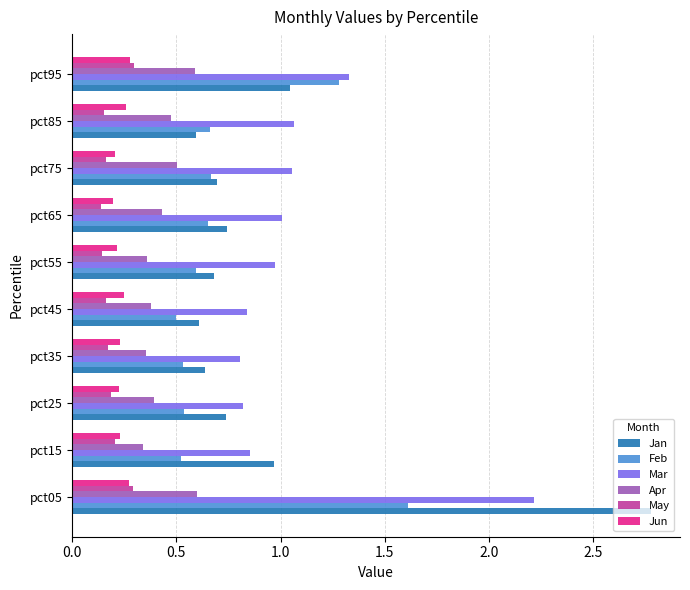

At how many categories does at least one series exceed 0?

10